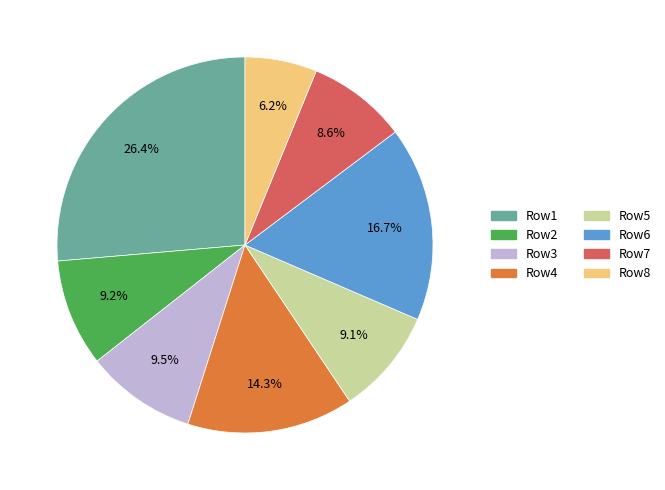

Is Row7 the majority of the pie?

No